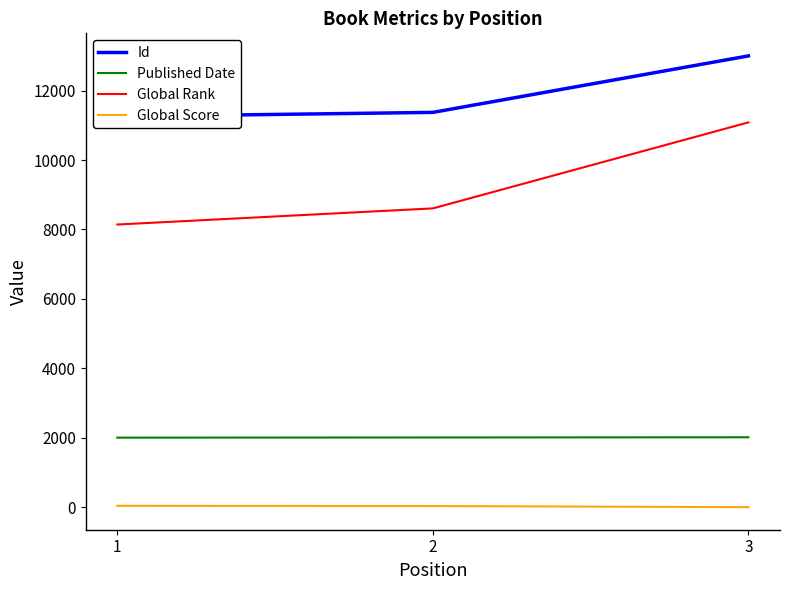

What are all the series names shown in the legend?

Id, Published Date, Global Rank, Global Score